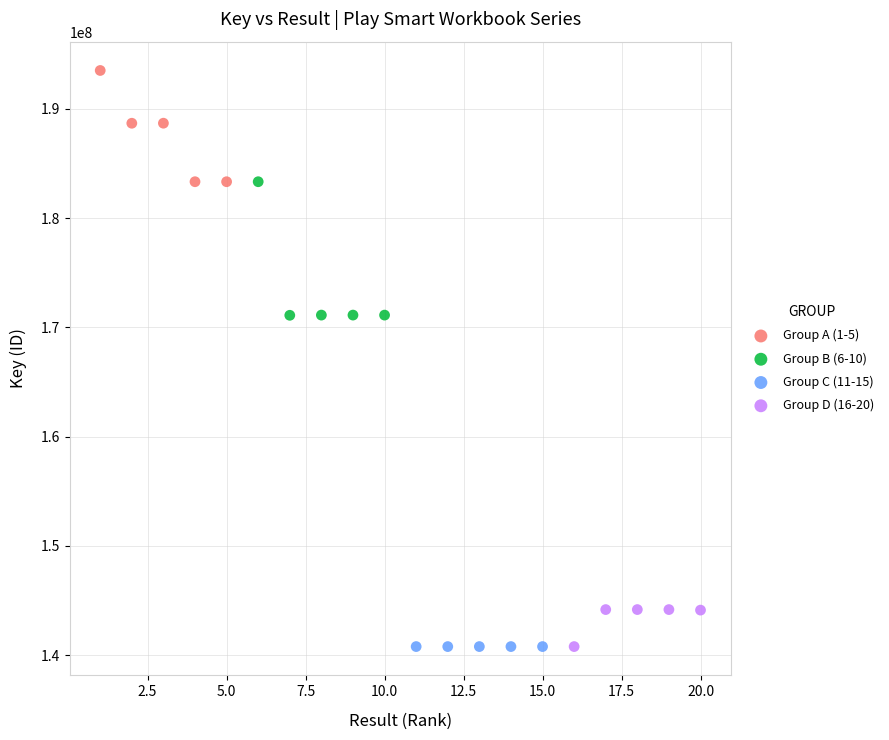

What are all the series names shown in the legend?

Group A (1-5), Group B (6-10), Group C (11-15), Group D (16-20)